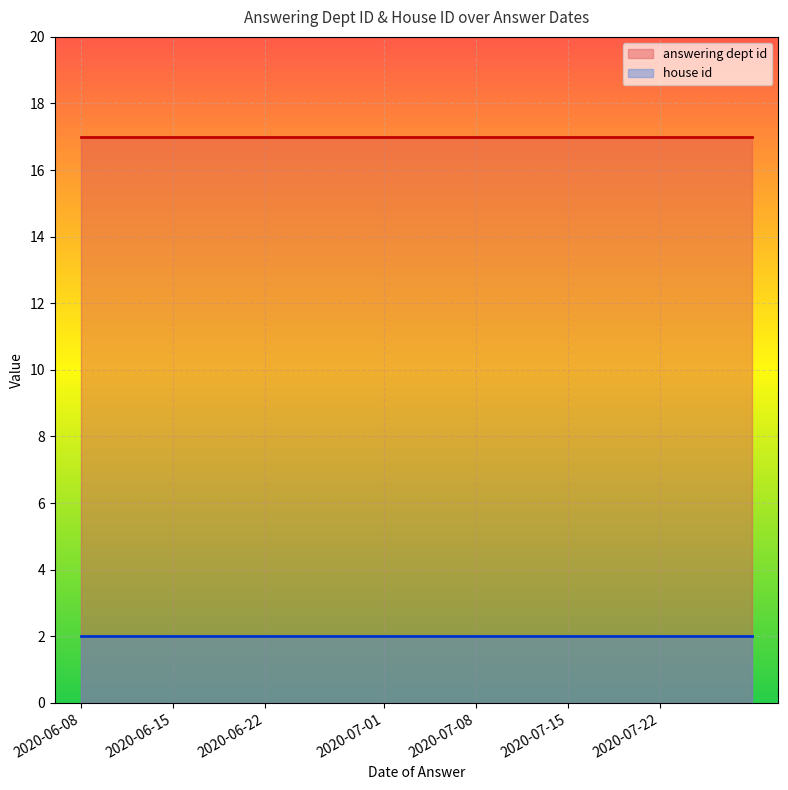

True or false: house id and answering dept id intersect in this chart.

False